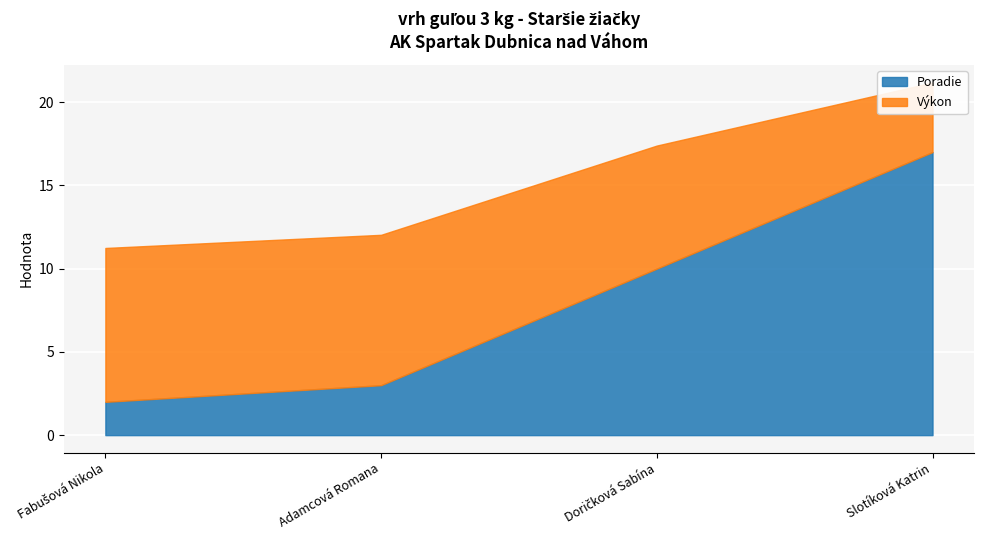

What is the sum of all Poradie values?

32.0